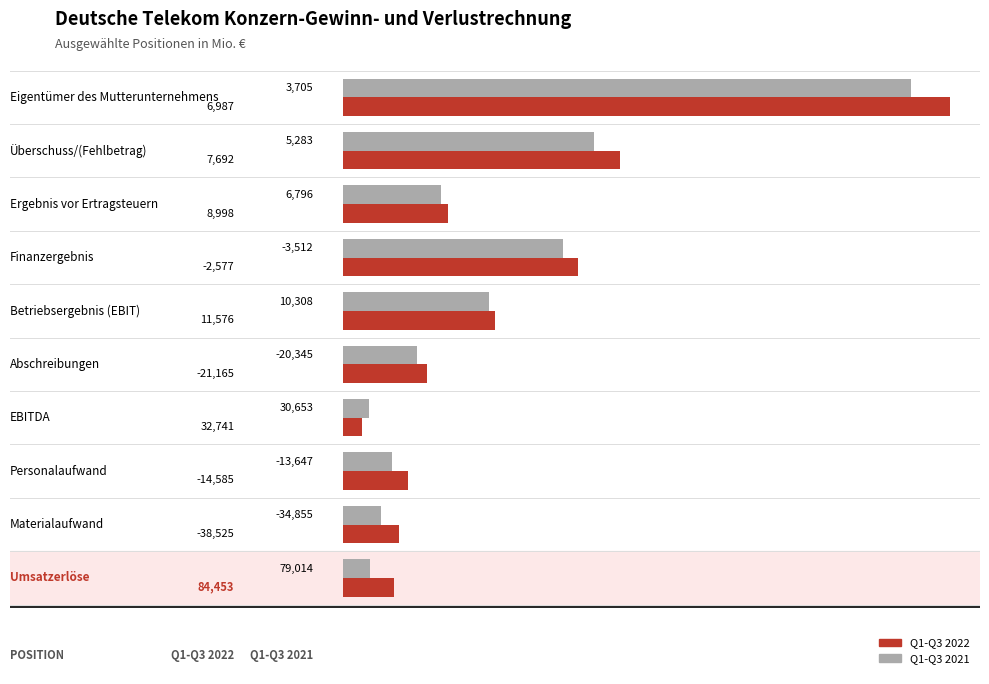

List the series in order of their overall mean, lowest first.

Q1-Q3 2021, Q1-Q3 2022